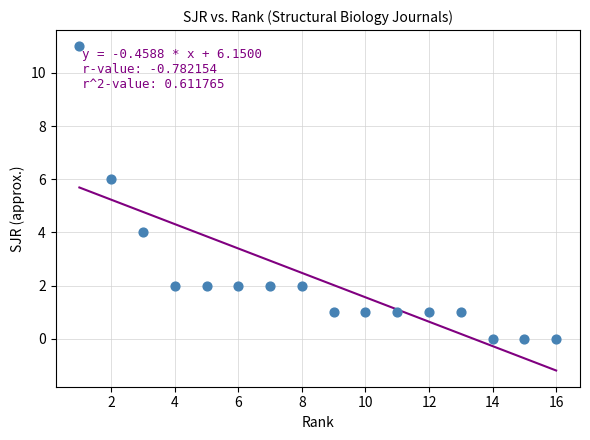

What is the range of Y values (max minus min)?

11